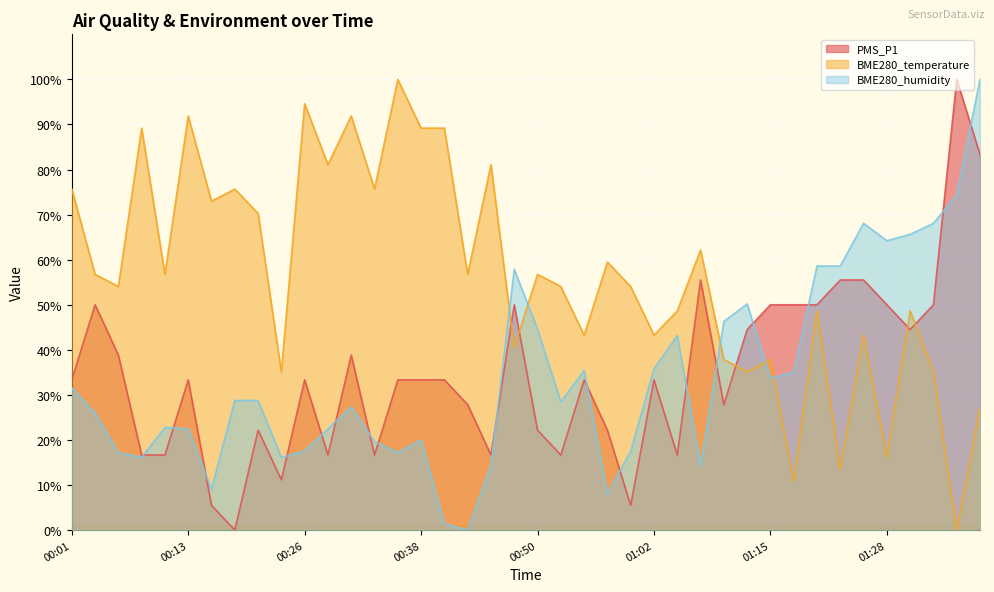

How many times do PMS_P1 and BME280_humidity cross each other?

17